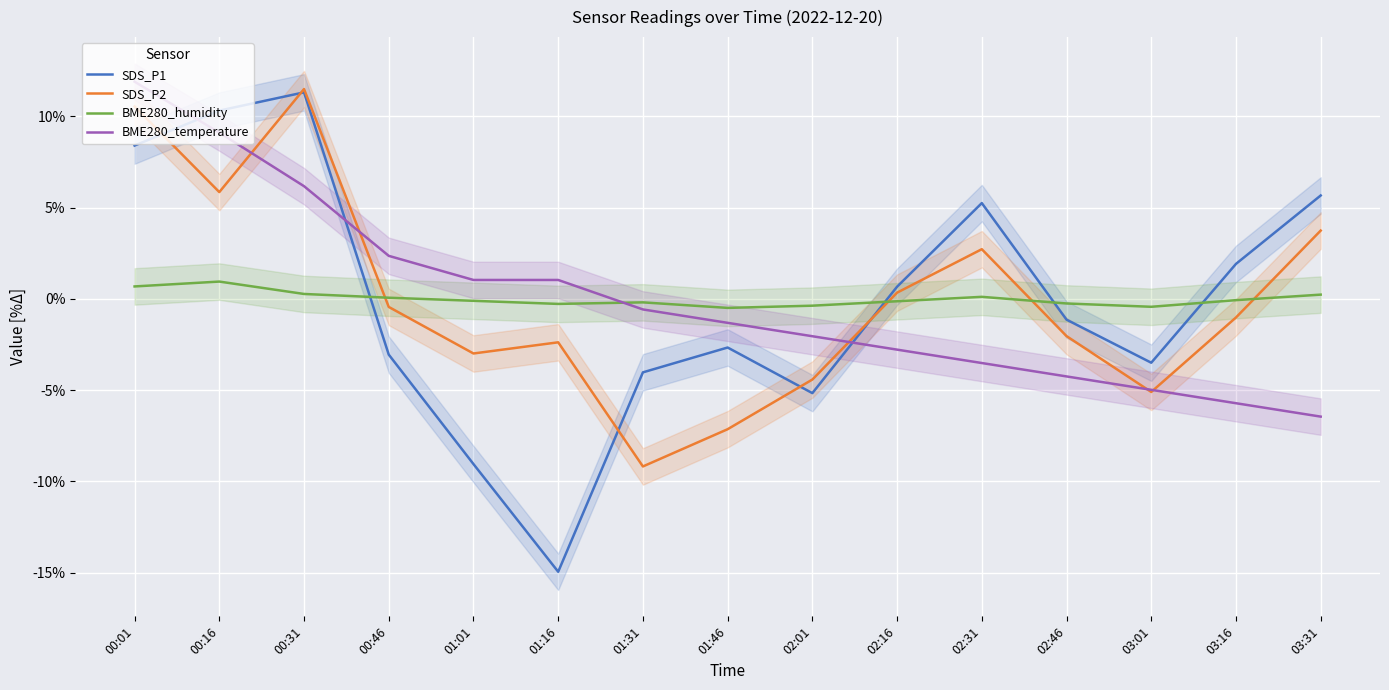

At how many categories does at least one series exceed 0?

10